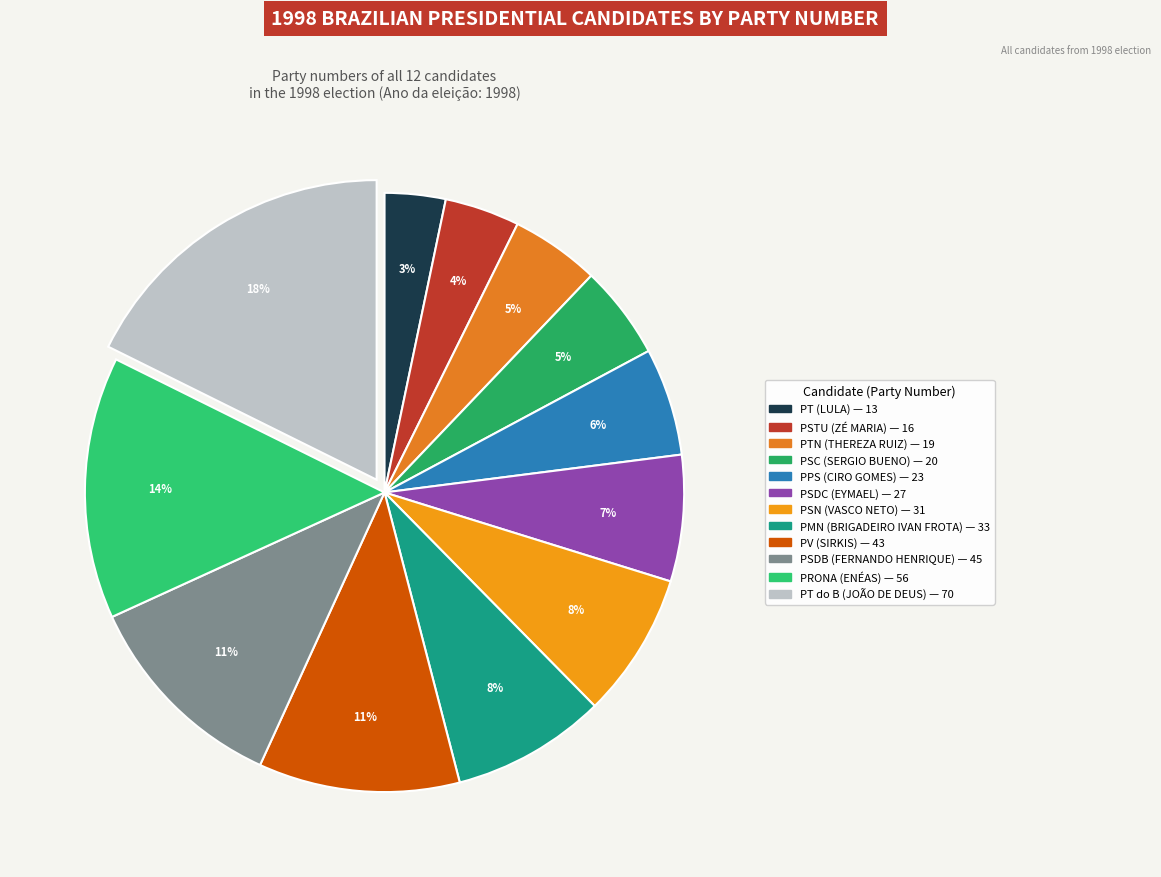

To the nearest percent, what is the difference between the PRONA (ENÉAS) and PSDB (FERNANDO HENRIQUE) slice percentages?

3%